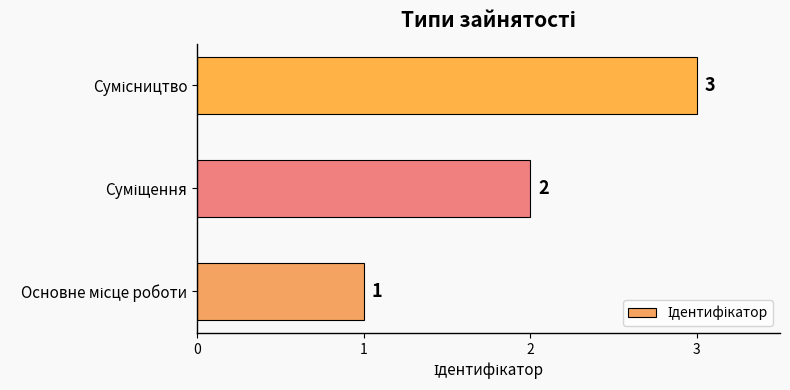

How many values are between 1 and 3?

3